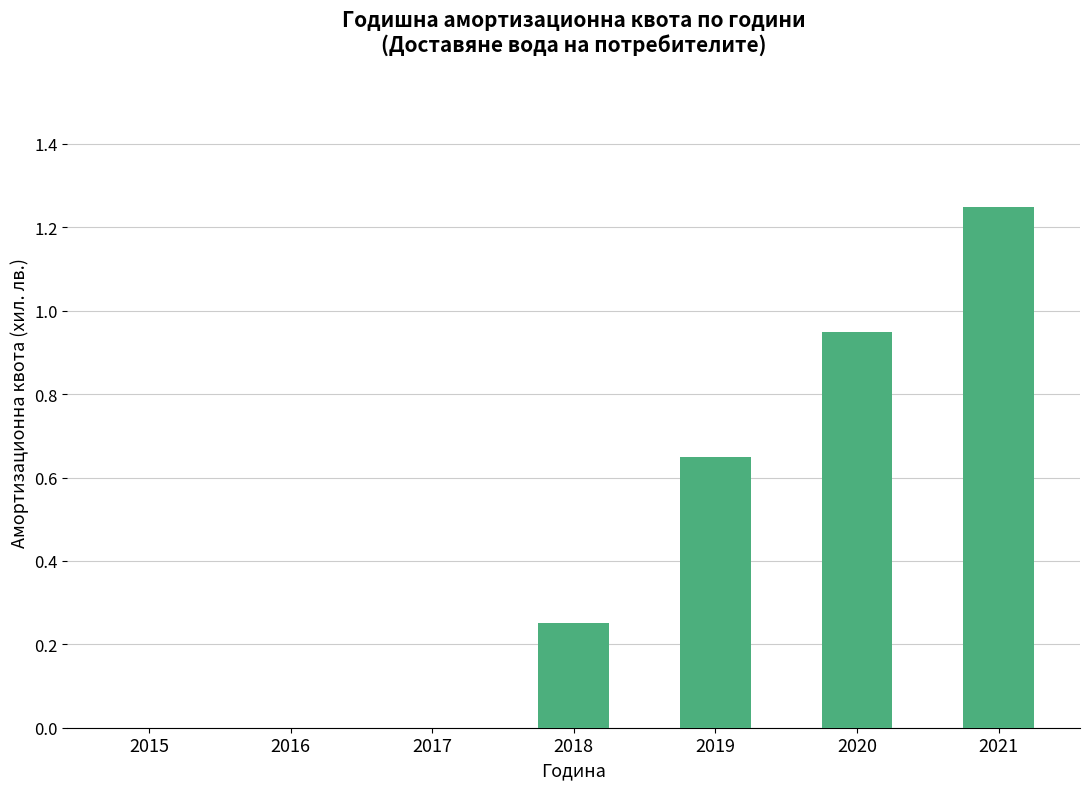

The chart shows a value of 0.4 at 2018. True or false?

False